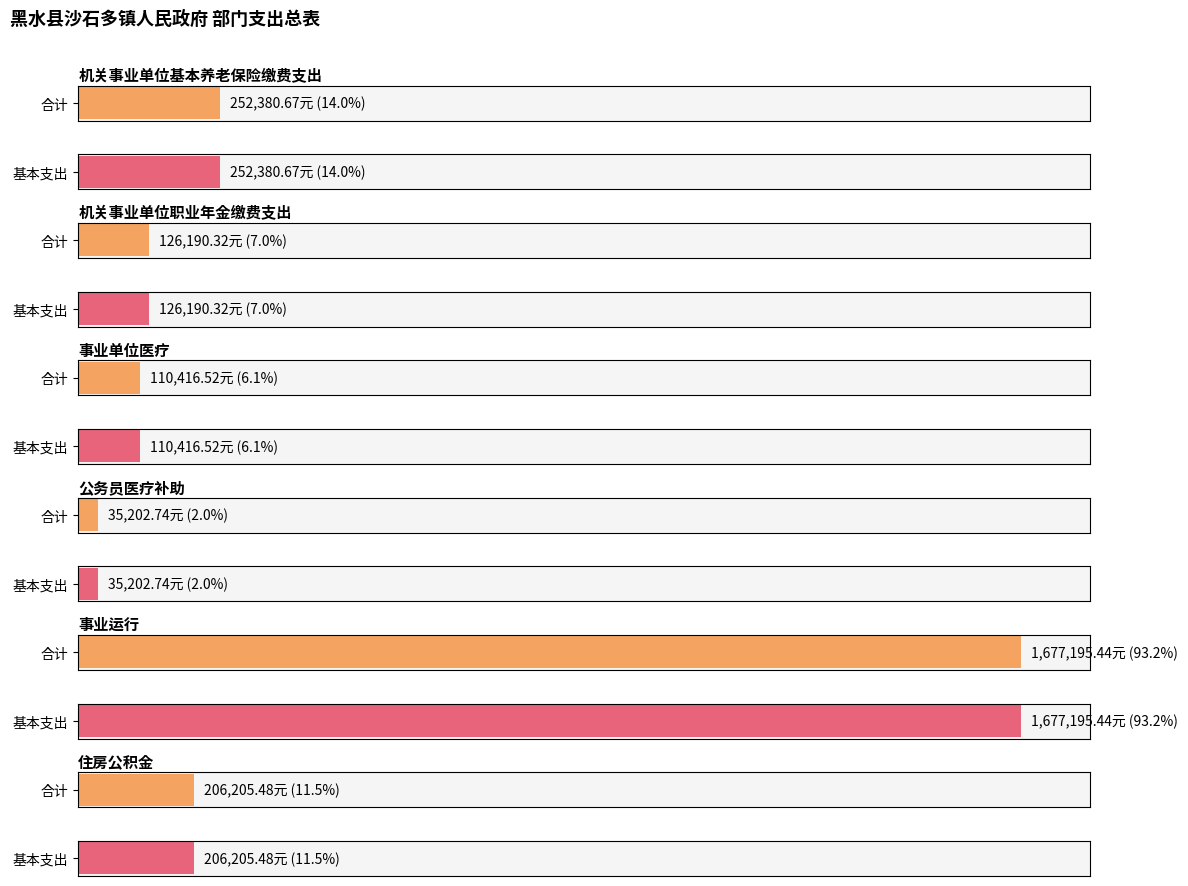

How many series are shown in this chart?

2